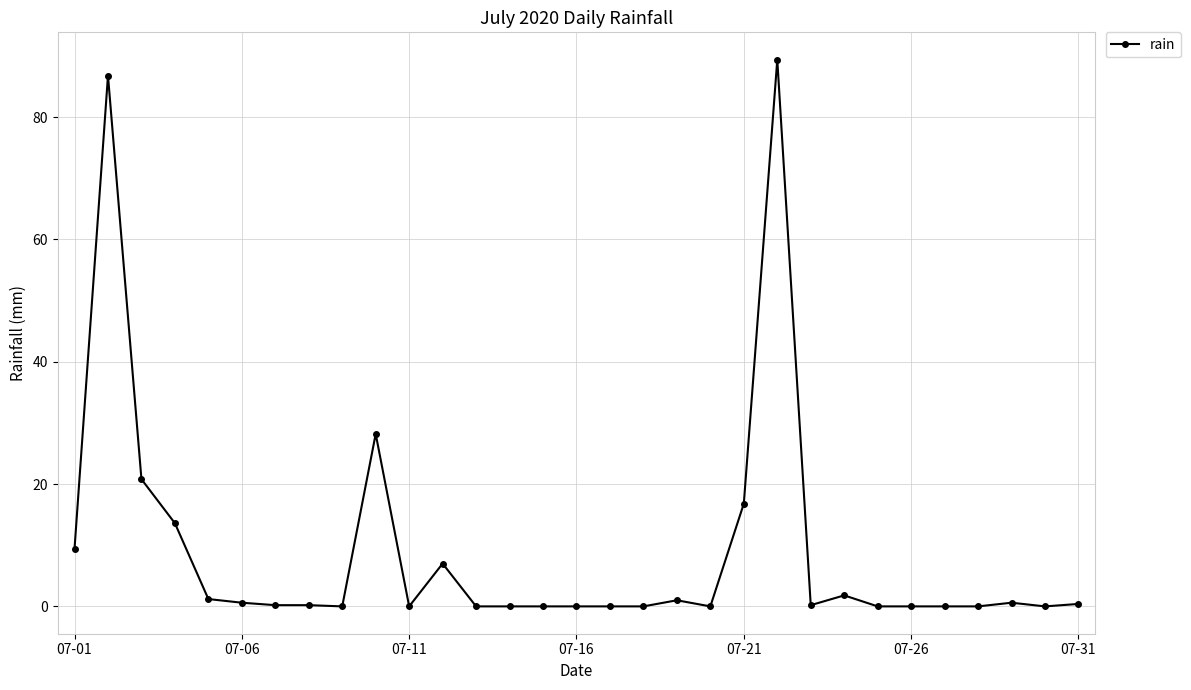

What is the value of the 12th point from the left?

7.0